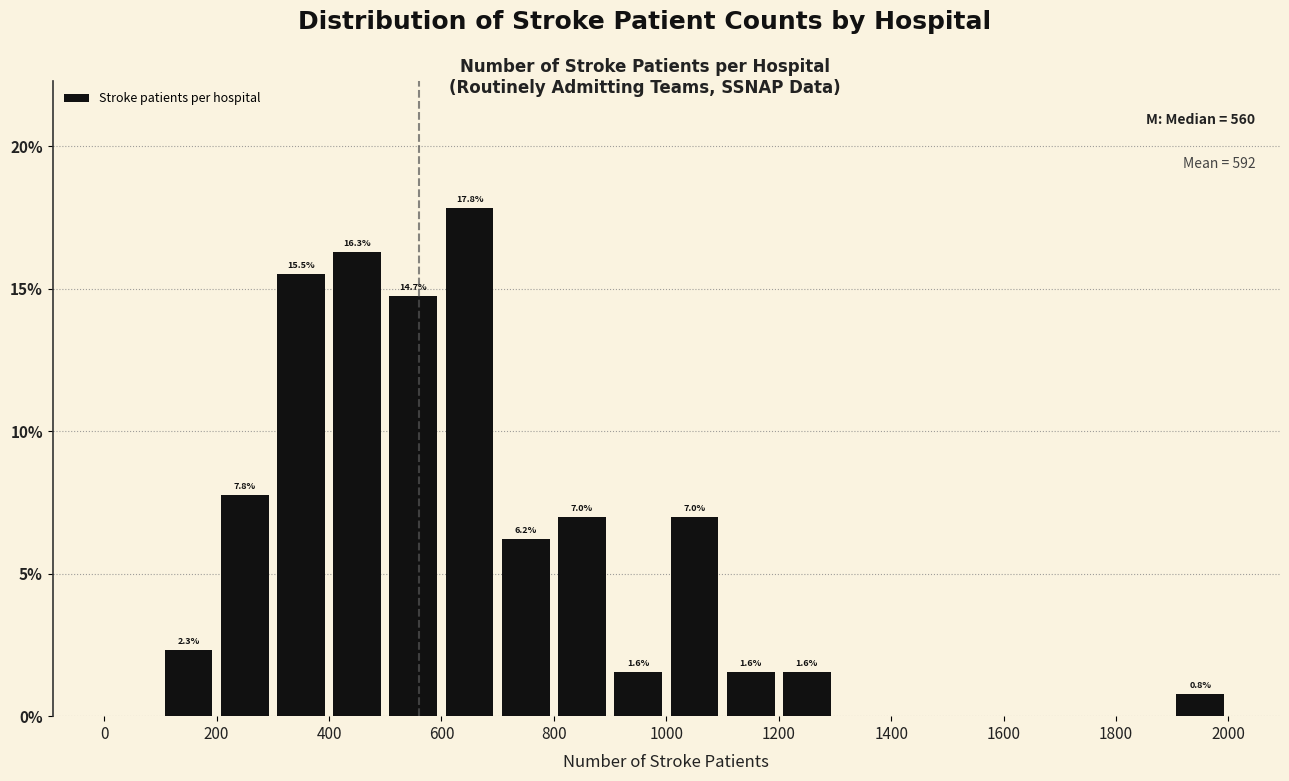

Over which range of the x-axis is the bar tallest?

600 to 700